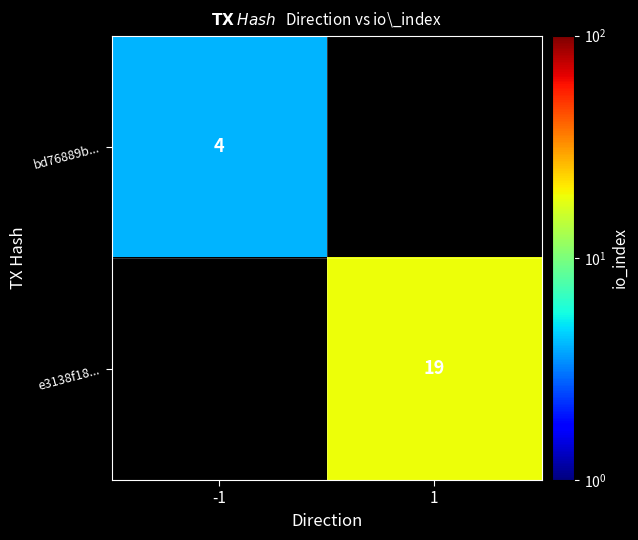

Which category has the highest value across all series?

1